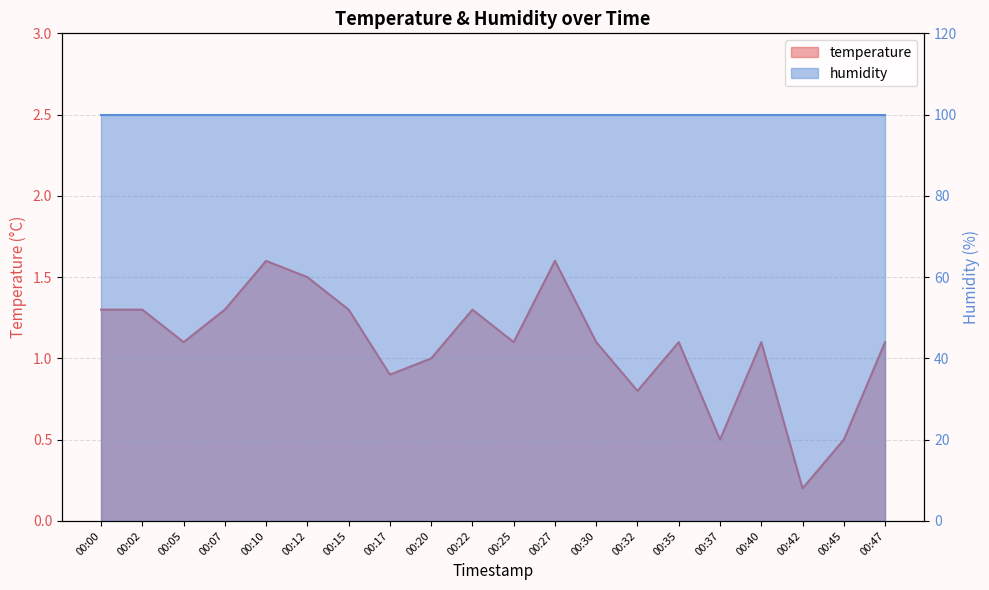

Which category has the lowest value across all series?

00:42